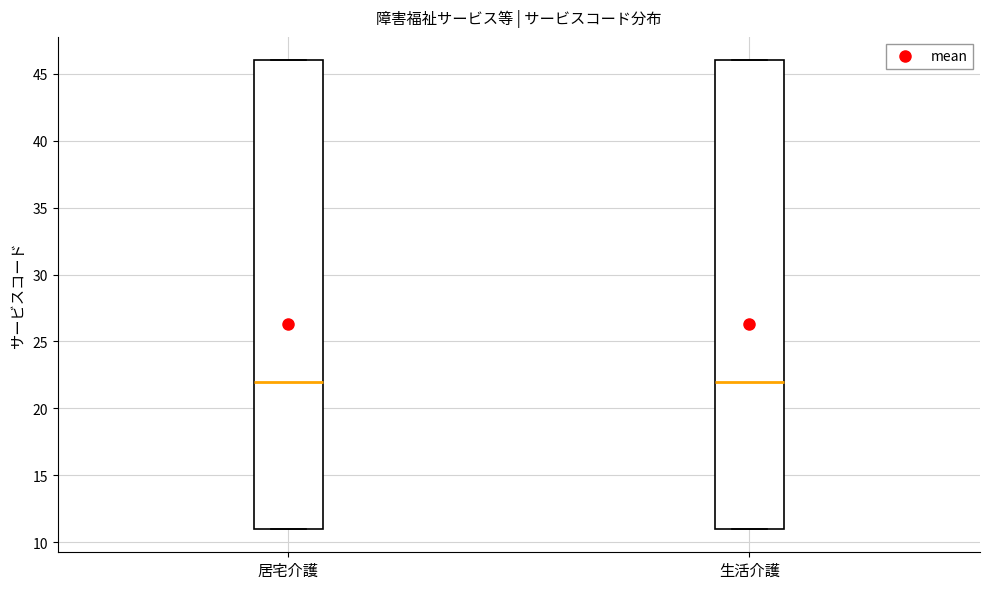

Reading left to right, read every box against the y-axis: the position of its median line, the range the box covers, and the ends of its whiskers. The values are not printed on the chart, so give them approximately, as read against the axis.

居宅介護: median 22, box 11 to 46, whiskers 11 to 46
生活介護: median 22, box 11 to 46, whiskers 11 to 46